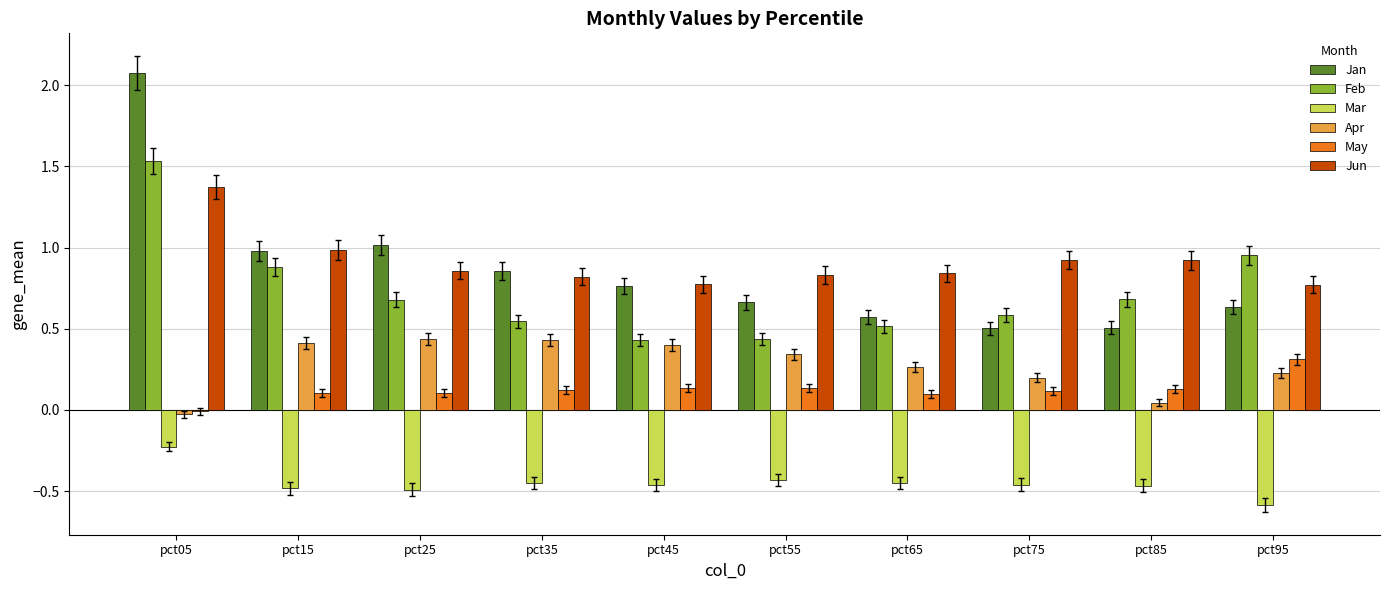

At which category is the sum across all series the highest?

pct05